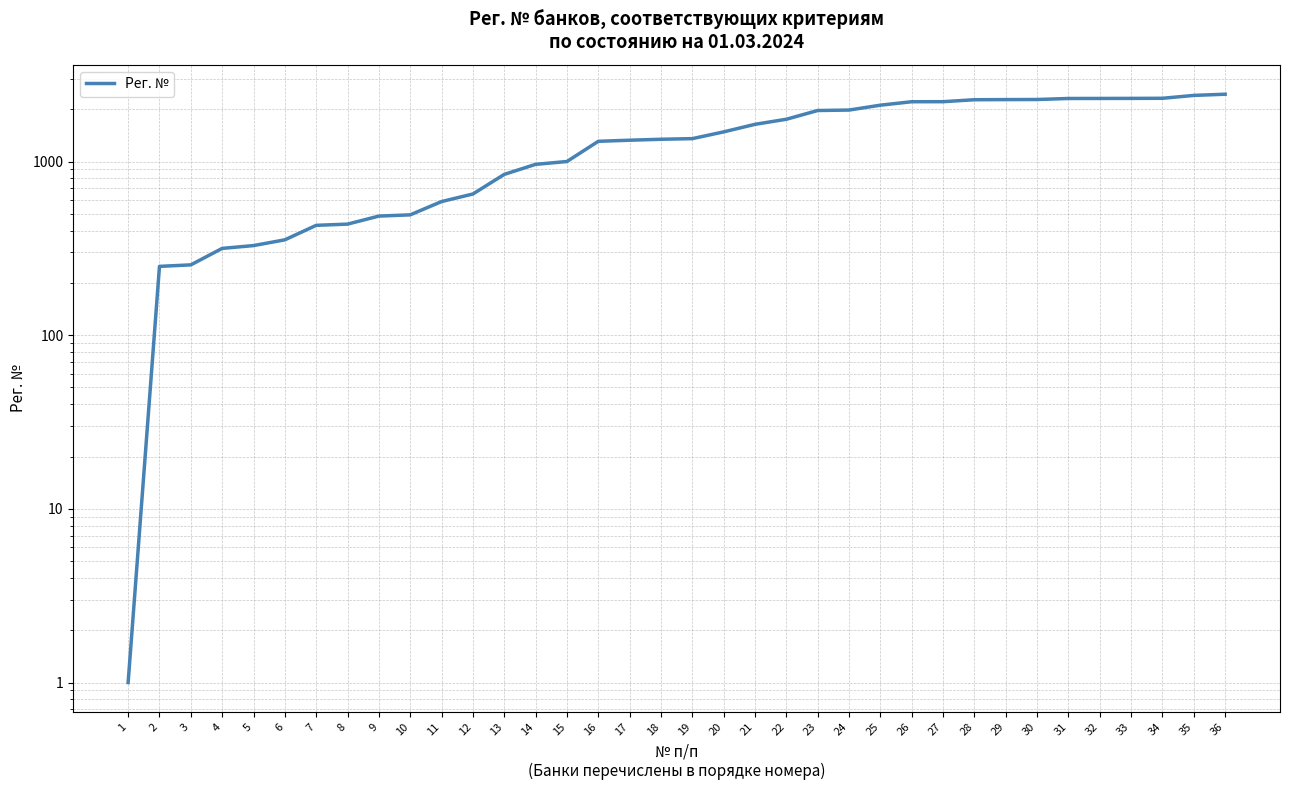

How many categories are shown in the chart?

36